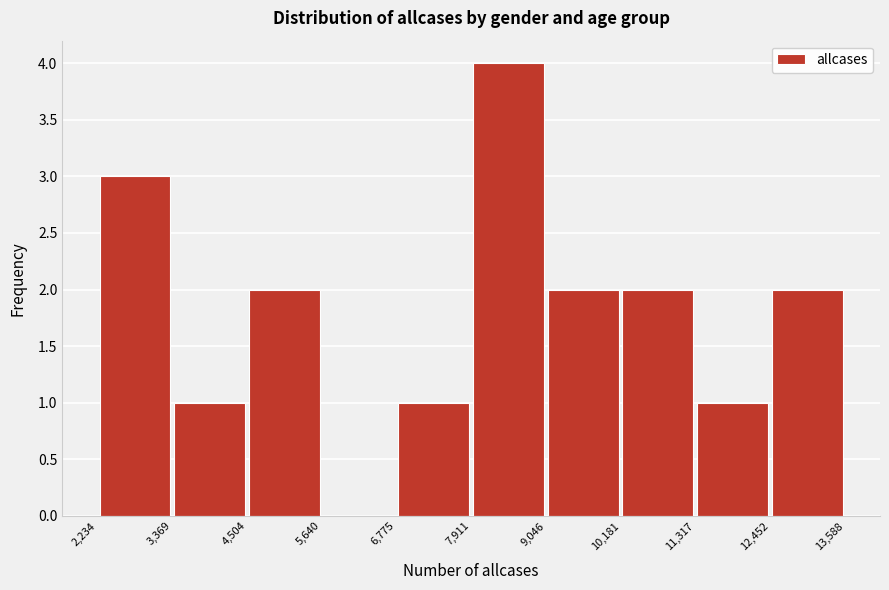

Reading left to right, list every bar in this chart as the range it spans on the x-axis followed by its height. The values are not printed on the chart, so give them approximately, as read against the axis.

2,234 to 3,369: 3
3,369 to 4,504: 1
4,504 to 5,640: 2
5,640 to 6,775: 0
6,775 to 7,911: 1
7,911 to 9,046: 4
9,046 to 10,181: 2
10,181 to 11,317: 2
11,317 to 12,452: 1
12,452 to 13,588: 2